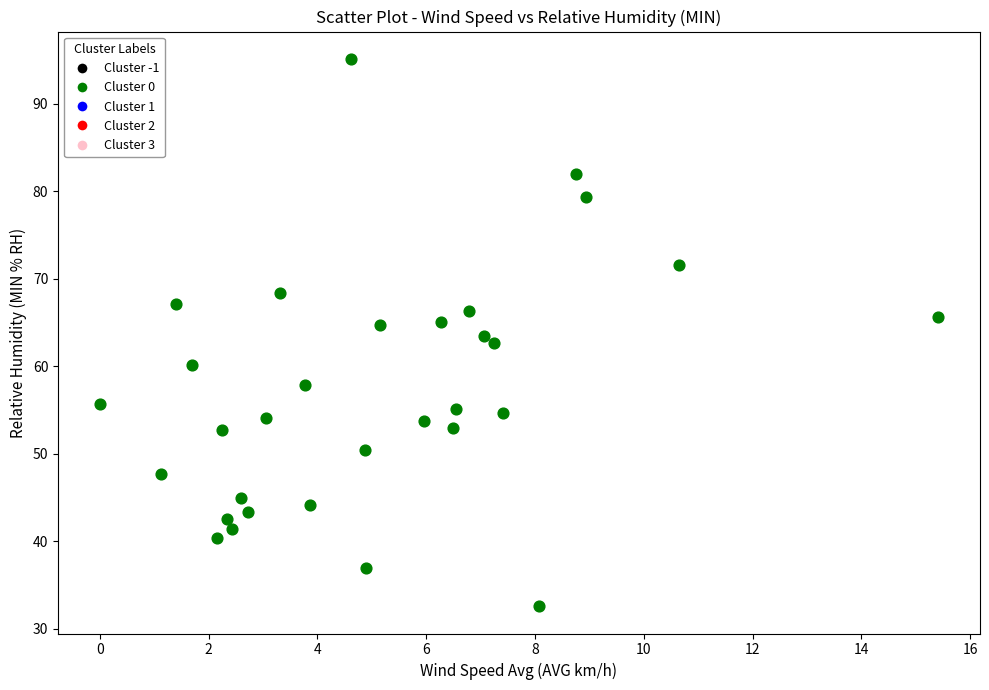

What is the range of Y values (max minus min)?

62.5